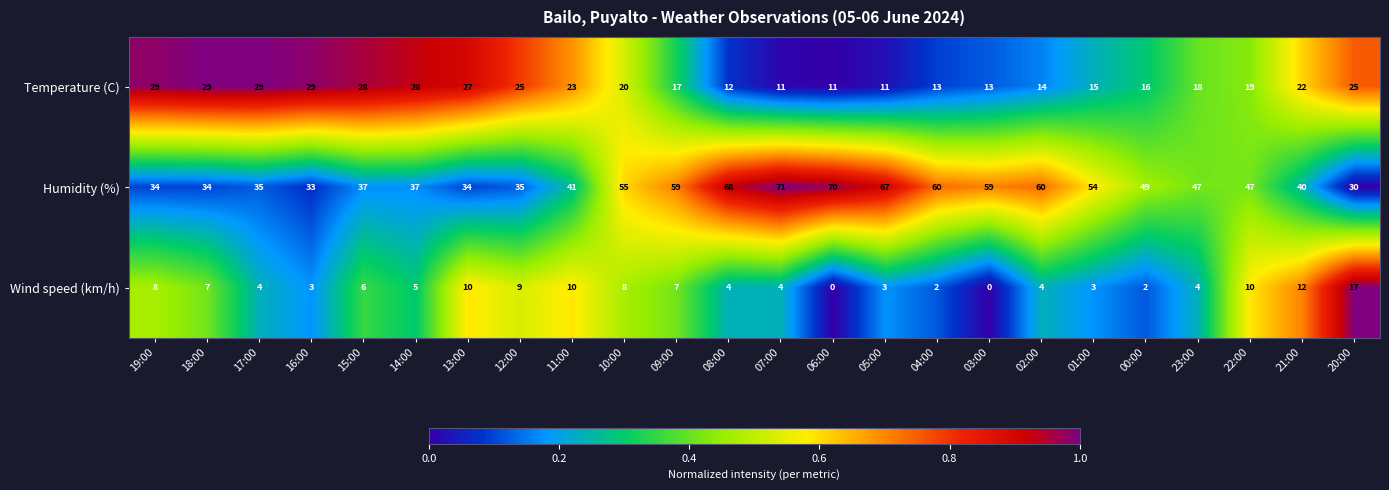

The value of Temperature (C) at 06:00 is 11. True or false?

True